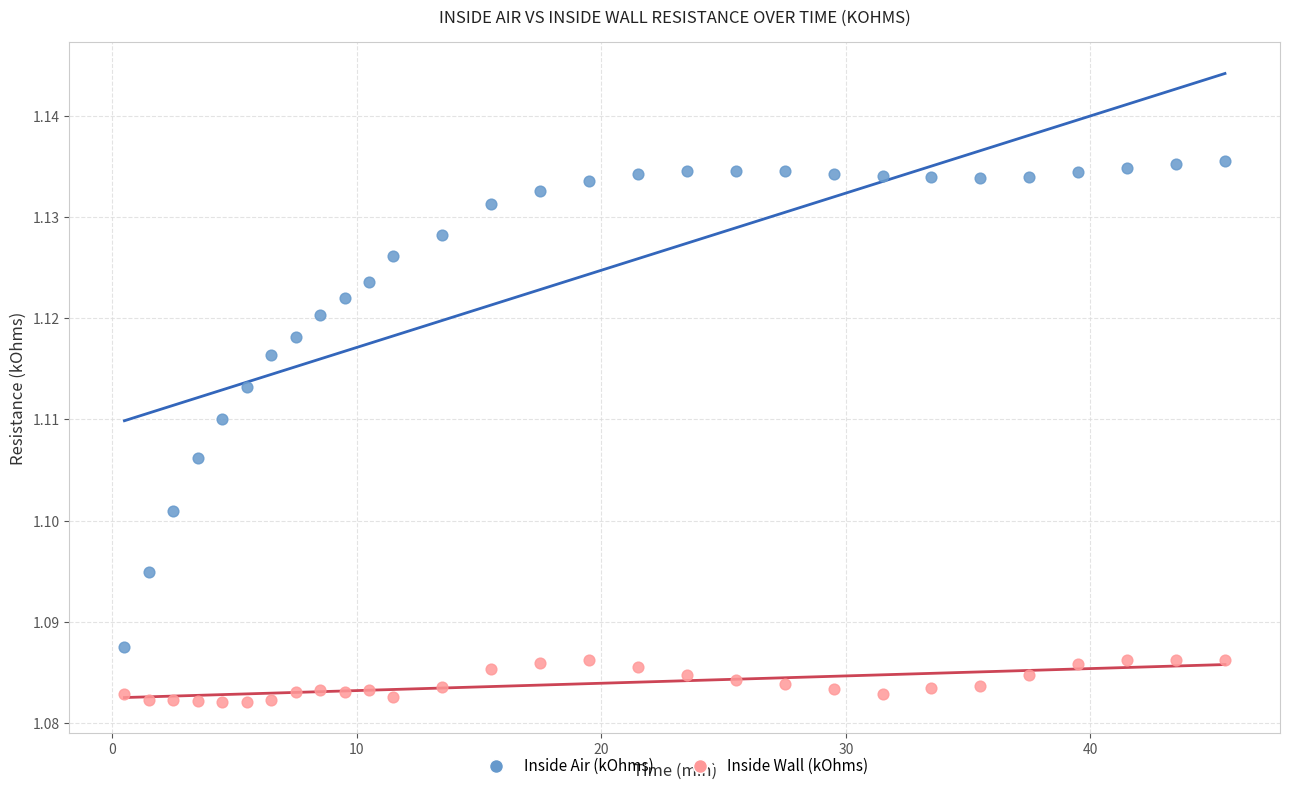

Which series reaches the minimum Y coordinate?

Inside Wall (kOhms)